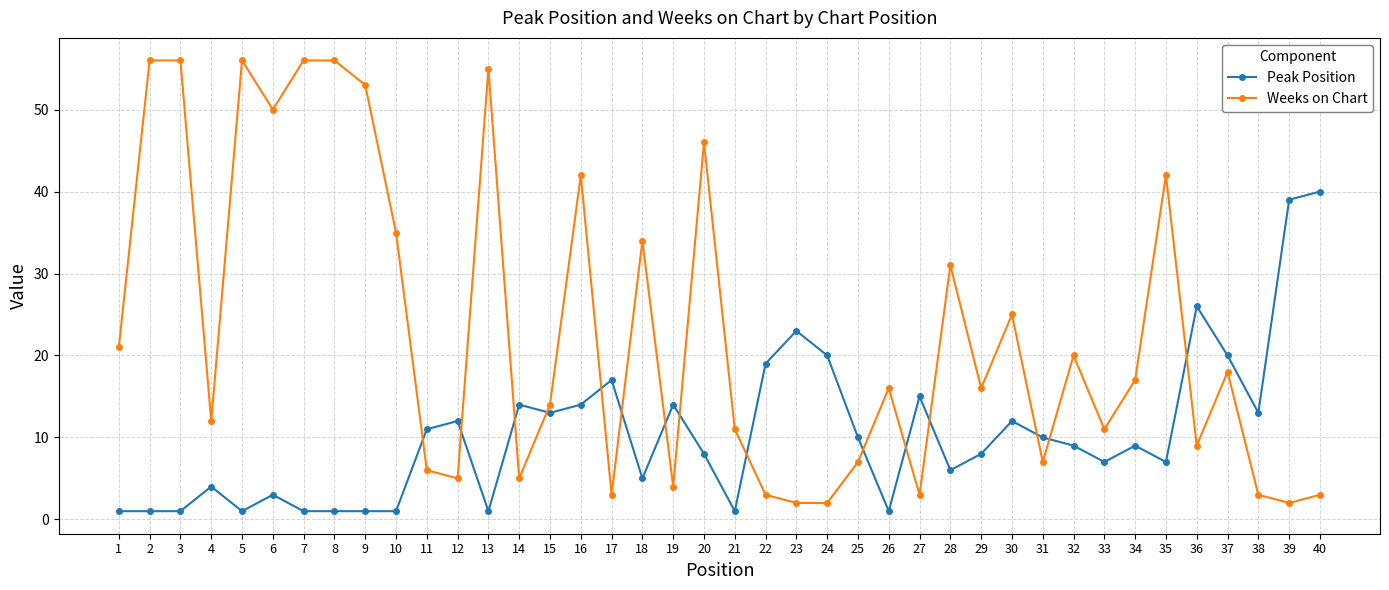

True or false: Weeks on Chart has more than 1 points higher than both neighbors.

True